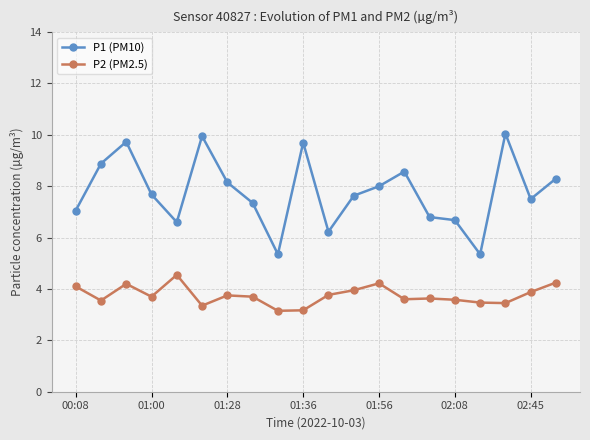

At how many categories does at least one series exceed 9?

4